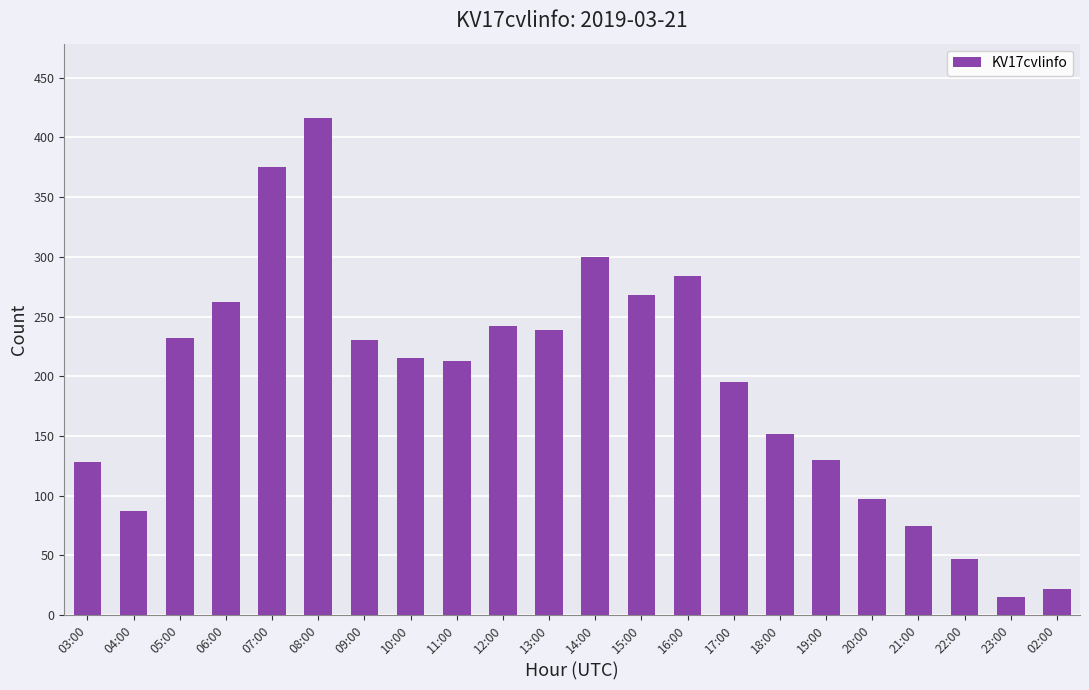

What is the label of the 10th bar from the right?

15:00